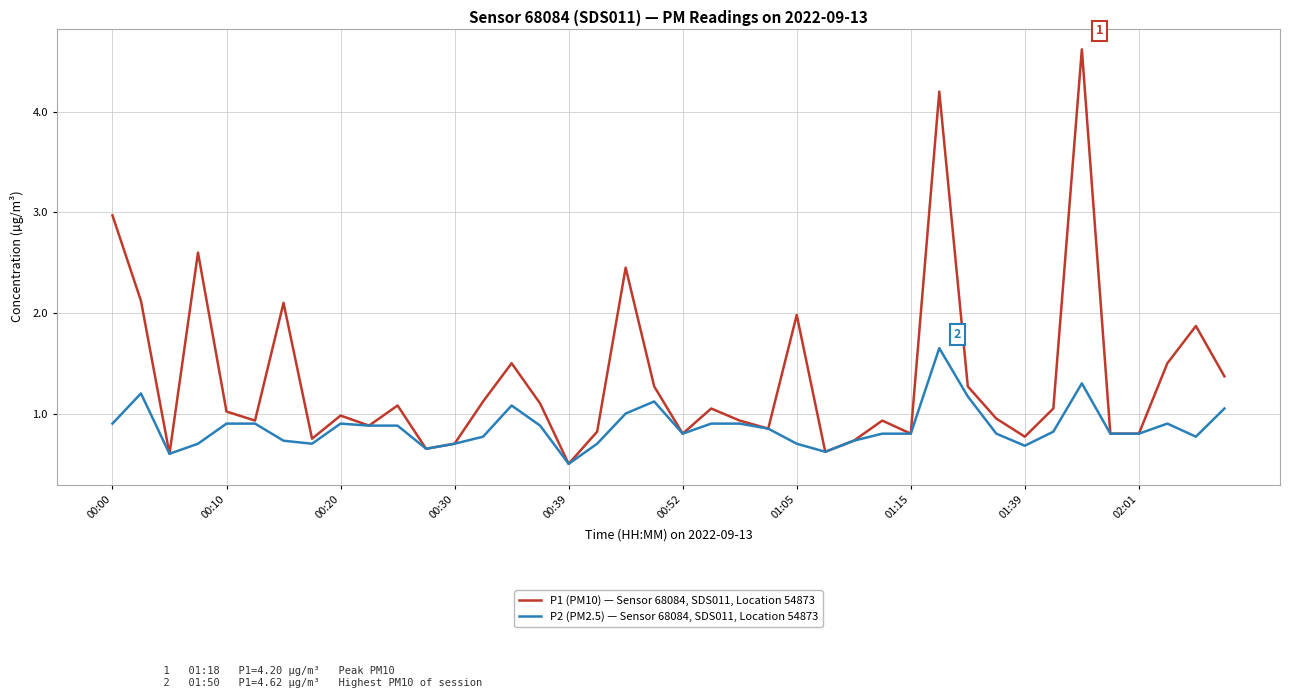

List the series in order of their overall mean, highest first.

P1 (PM10) — Sensor 68084, SDS011, Location 54873, P2 (PM2.5) — Sensor 68084, SDS011, Location 54873